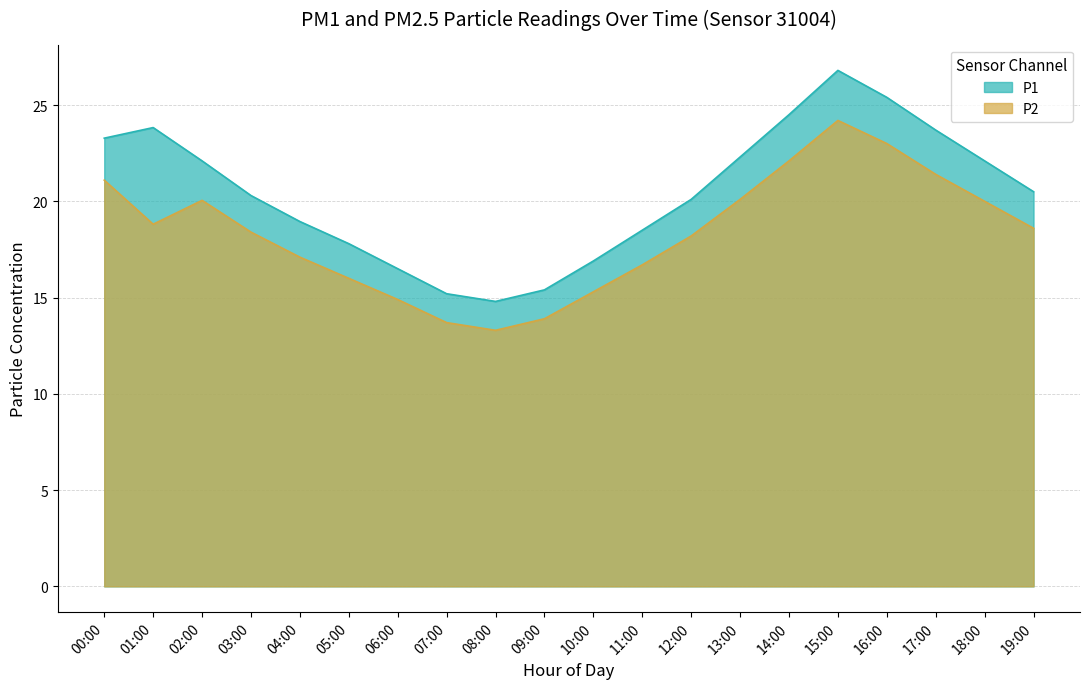

The value of P2 at 00:00 is 21.1. True or false?

True